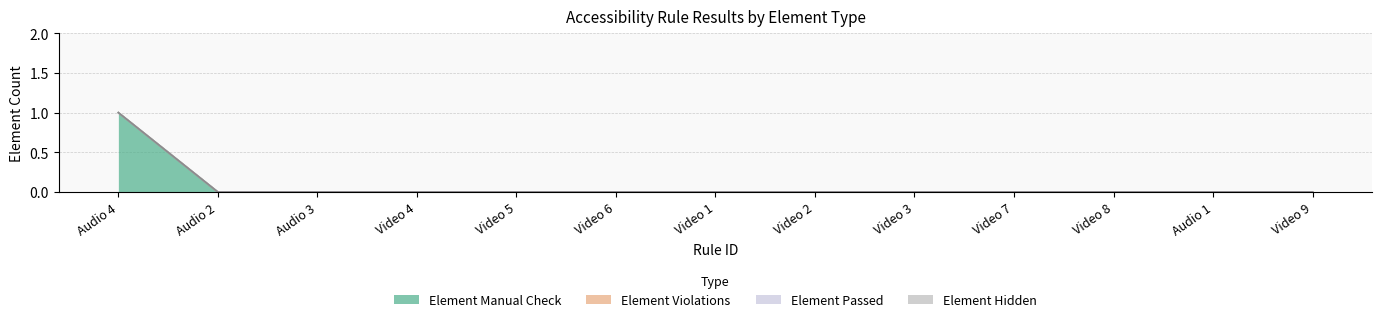

Which series changed the most between Audio 4 and Audio 2?

Element Manual Check